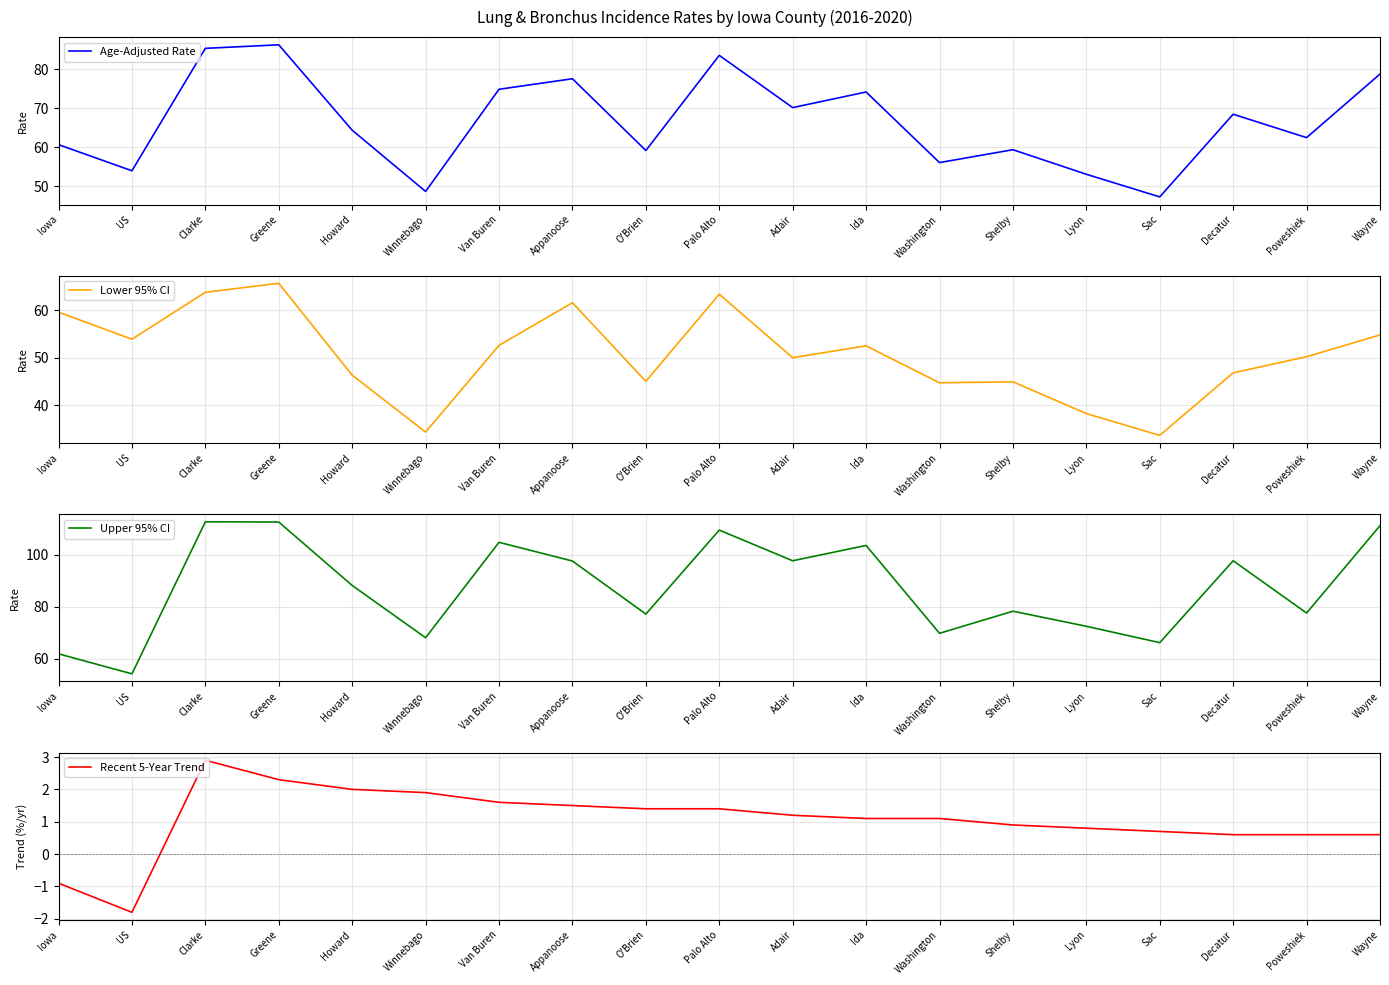

Is it true that Upper 95% CI equals 50.7 at Clarke?

False